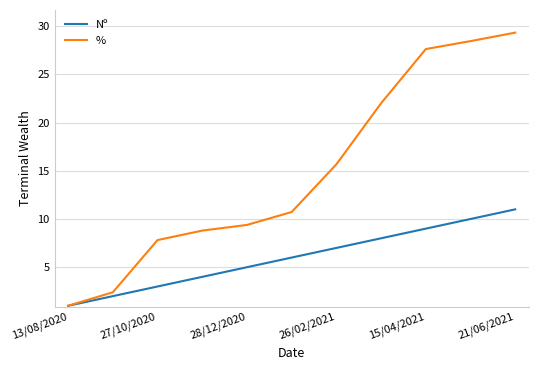

What is the greatest value displayed?

29.3